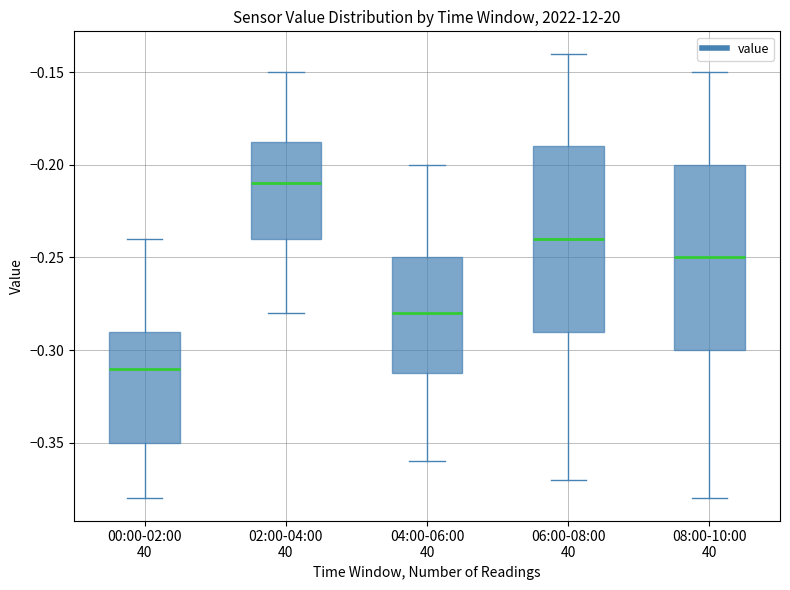

Reading left to right, read every box against the y-axis: the position of its median line, the range the box covers, and the ends of its whiskers. The values are not printed on the chart, so give them approximately, as read against the axis.

00:00-02:00 40: median -0.310, box -0.350 to -0.290, whiskers -0.380 to -0.240
02:00-04:00 40: median -0.210, box -0.240 to -0.185, whiskers -0.280 to -0.150
04:00-06:00 40: median -0.280, box -0.310 to -0.250, whiskers -0.360 to -0.200
06:00-08:00 40: median -0.240, box -0.290 to -0.190, whiskers -0.370 to -0.140
08:00-10:00 40: median -0.250, box -0.300 to -0.200, whiskers -0.380 to -0.150